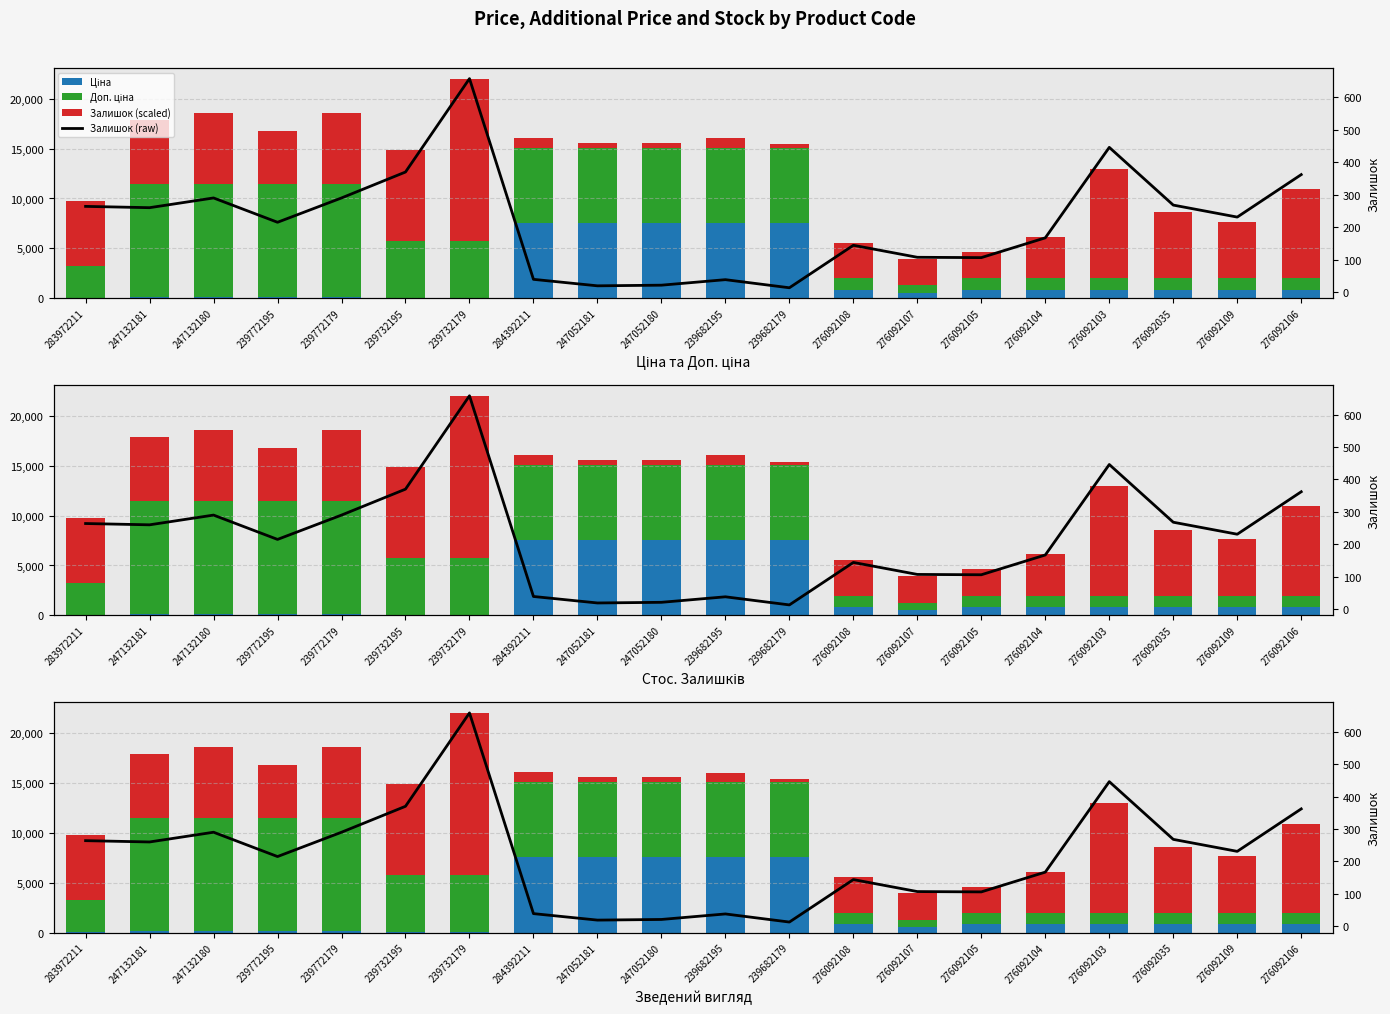

What is the lowest value of the Ціна series?

32.0